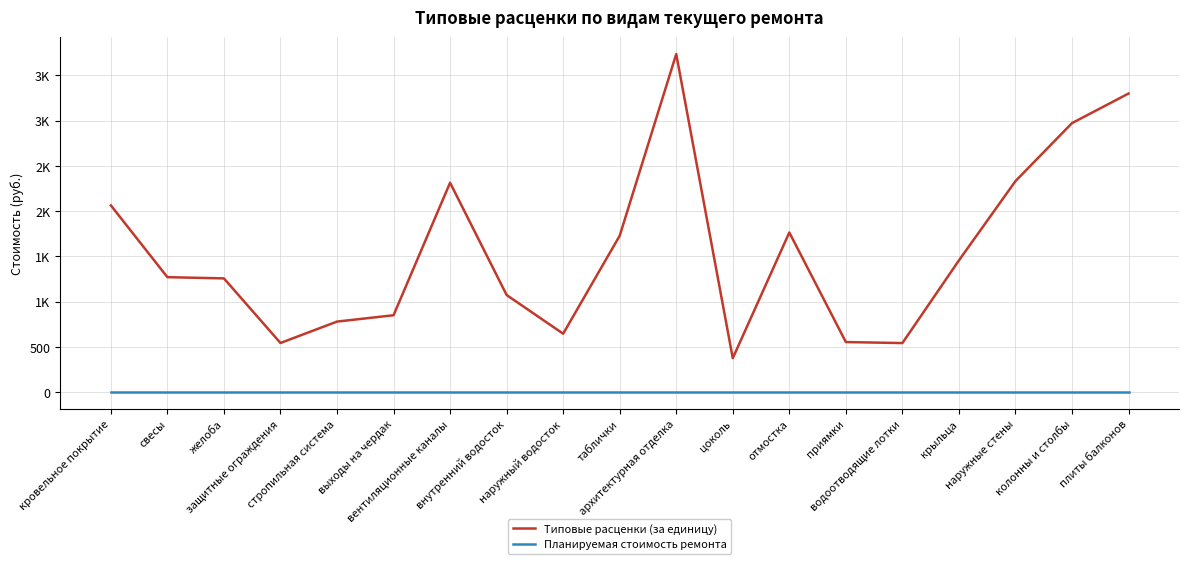

In Типовые расценки (за единицу), how many points are lower than both neighbors (excluding endpoints)?

4